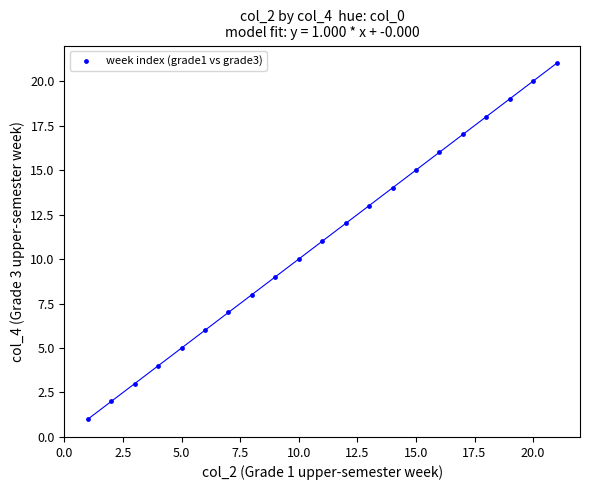

What is the range of Y values (max minus min)?

20